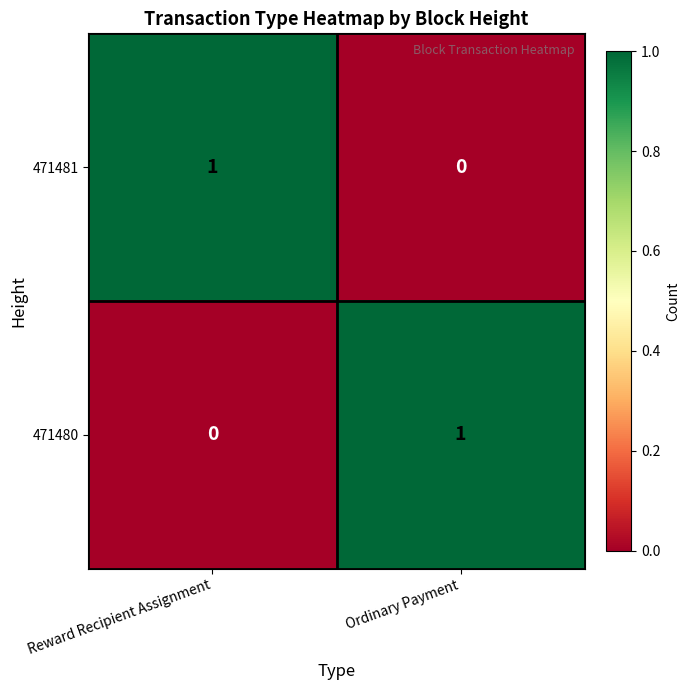

Is the value of 471480 at Reward Recipient Assignment greater than the value of 471481 at Reward Recipient Assignment?

No